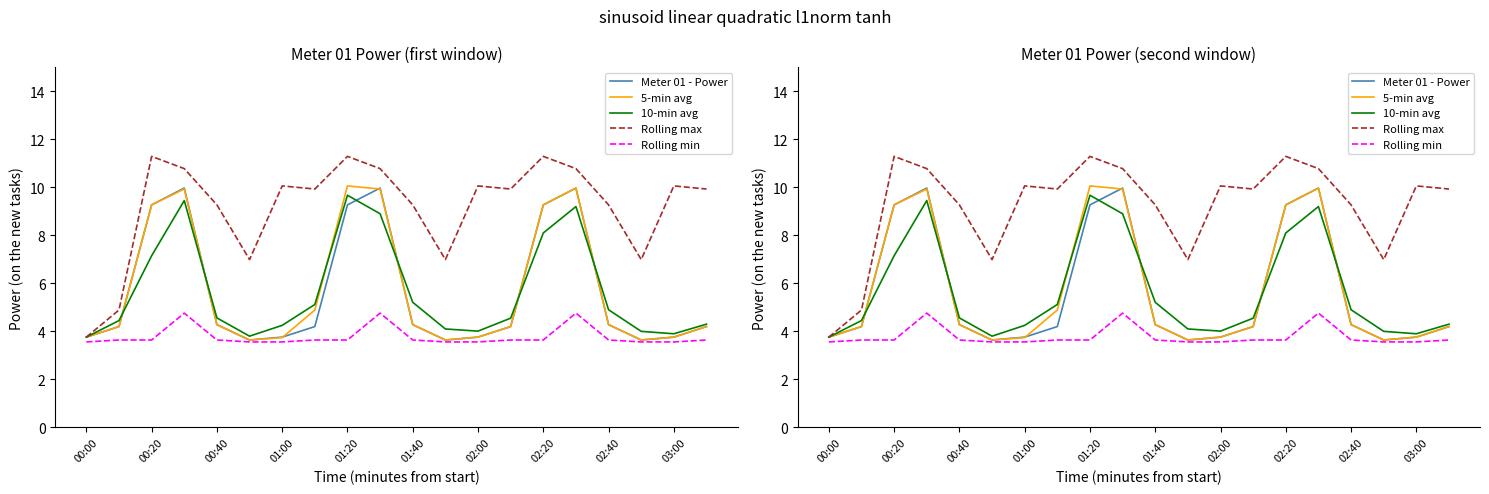

How many times do Meter 01 - Power and 5-min avg cross each other?

2